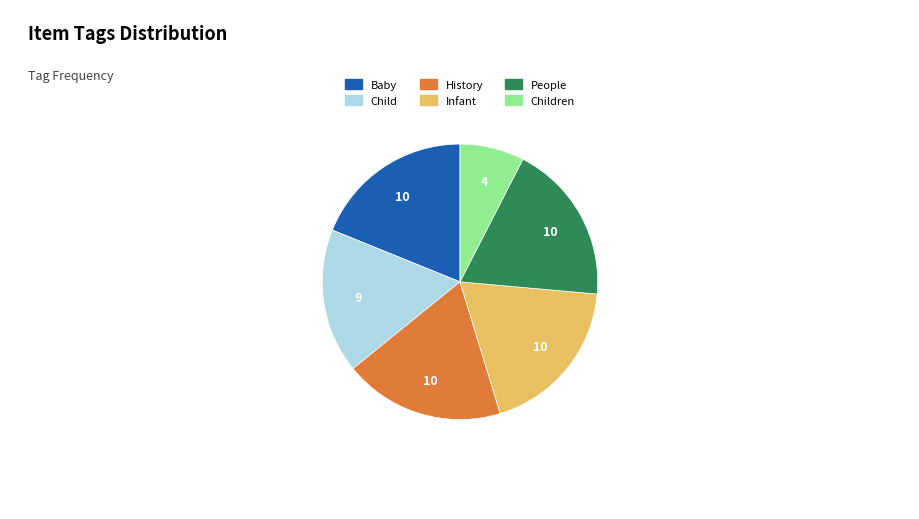

Is there a majority slice in this chart?

No